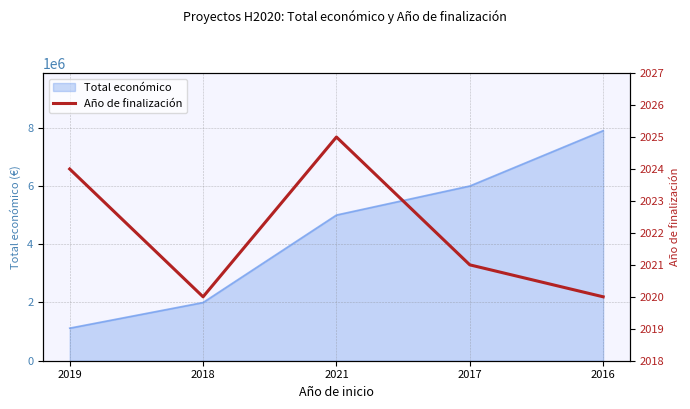

What is the value of the 5th point from the left?

2020